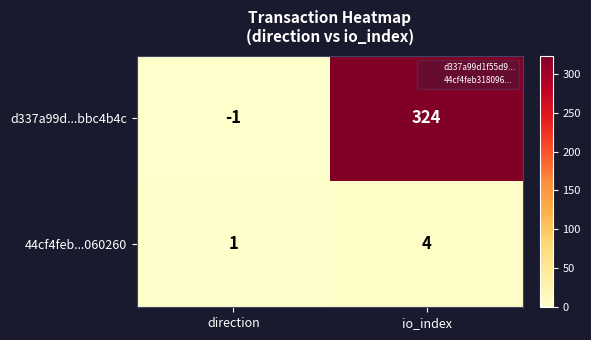

Rank the series by their average value, from lowest to highest.

44cf4feb...060260, d337a99d...bbc4b4c